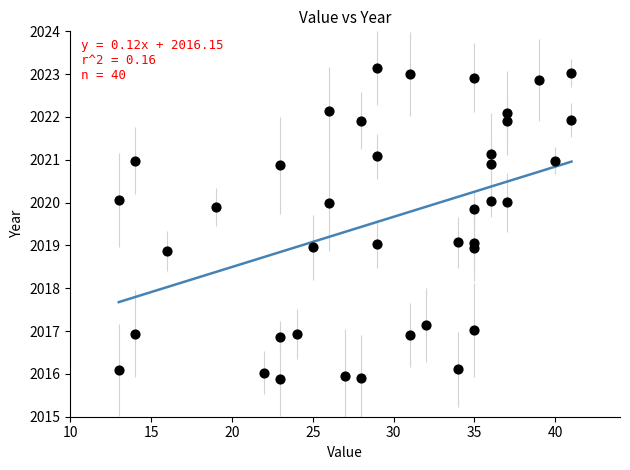

What is the range of Y values (max minus min)?

7.2